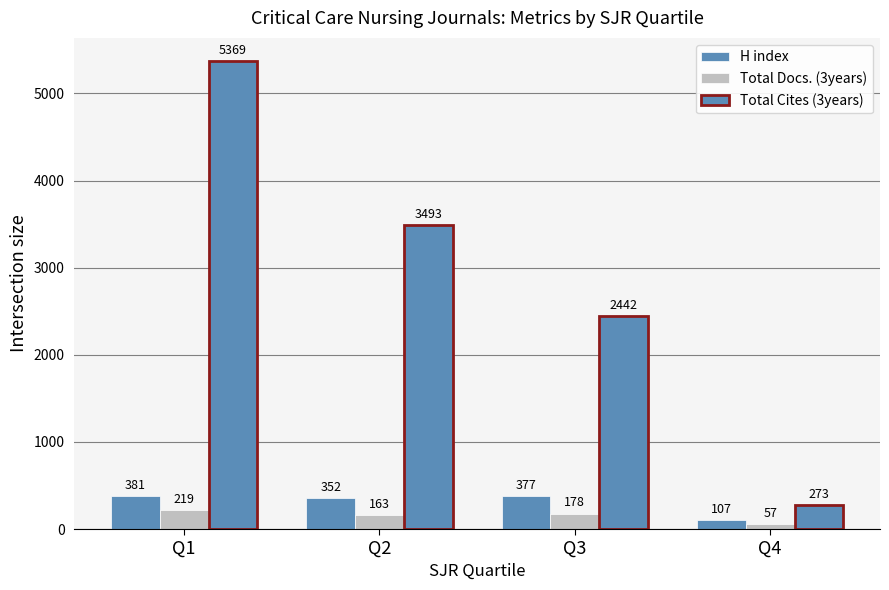

Are the bars grouped side by side (vs. stacked)?

Yes